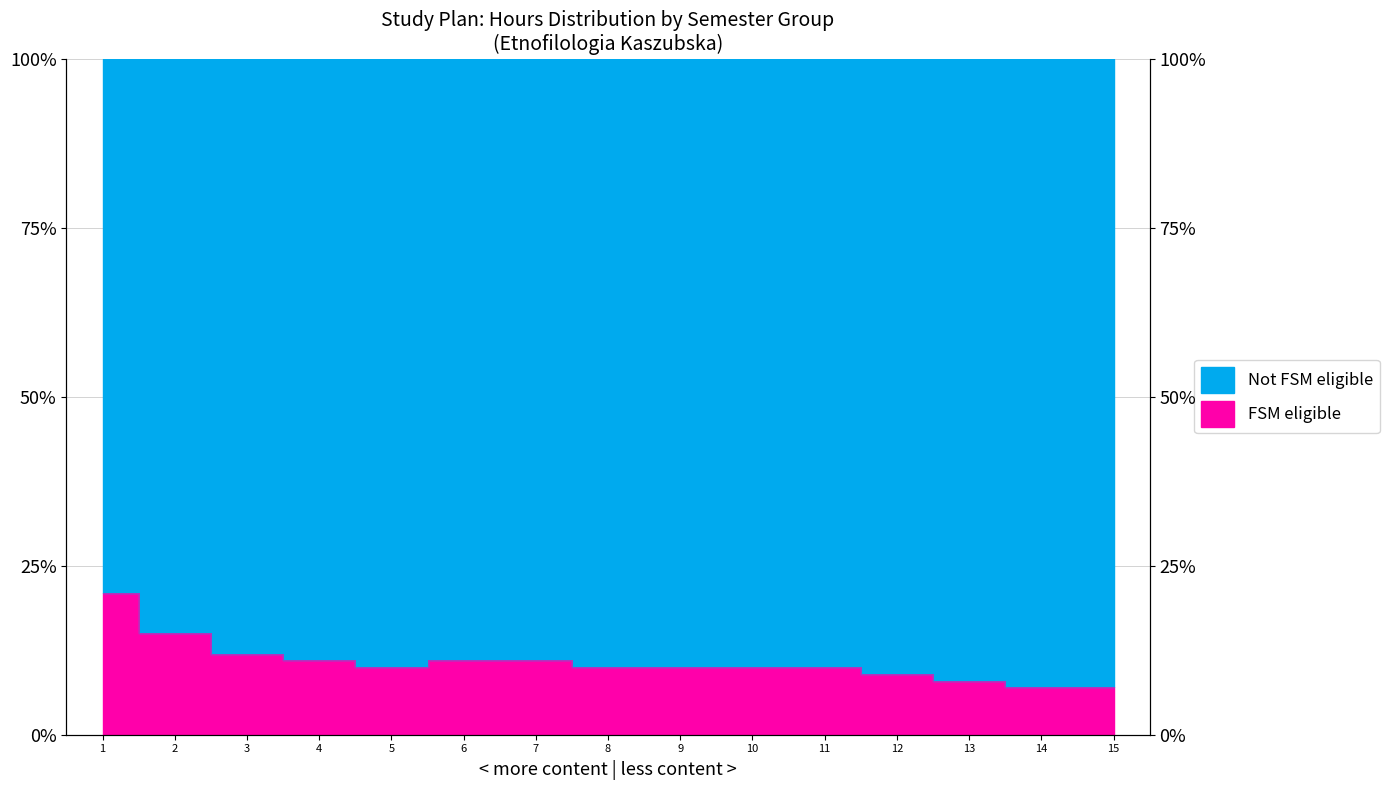

Reading left to right, extract all data points from this chart.

1=21	2=15	3=12	4=11	5=10	6=11	7=11	8=10	9=10	10=10	11=10	12=9	13=8	14=7	15=7